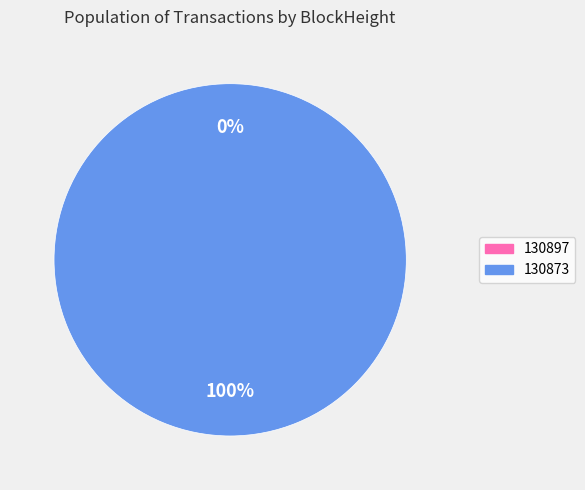

What percentage do 130897 and 130873 together represent?

100.0%